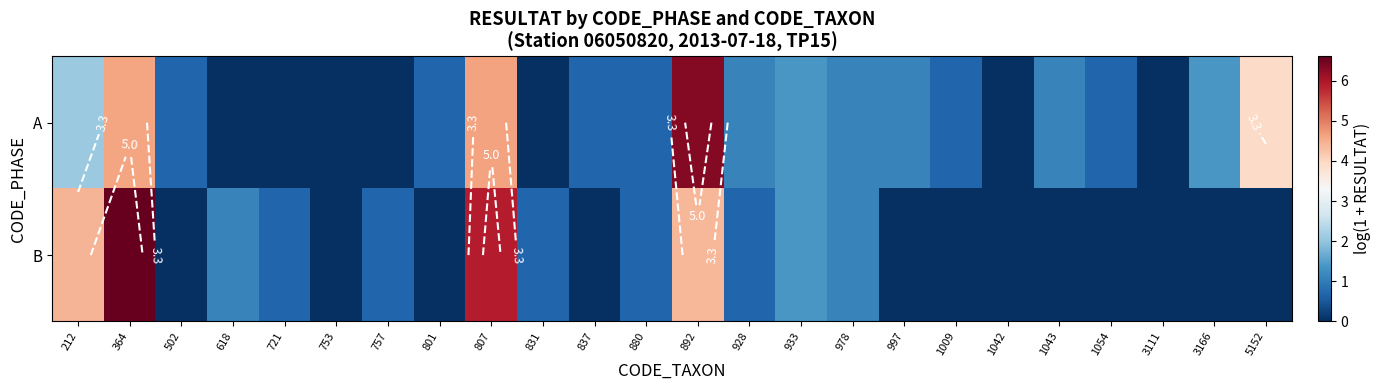

At how many categories does at least one series exceed 0?

21